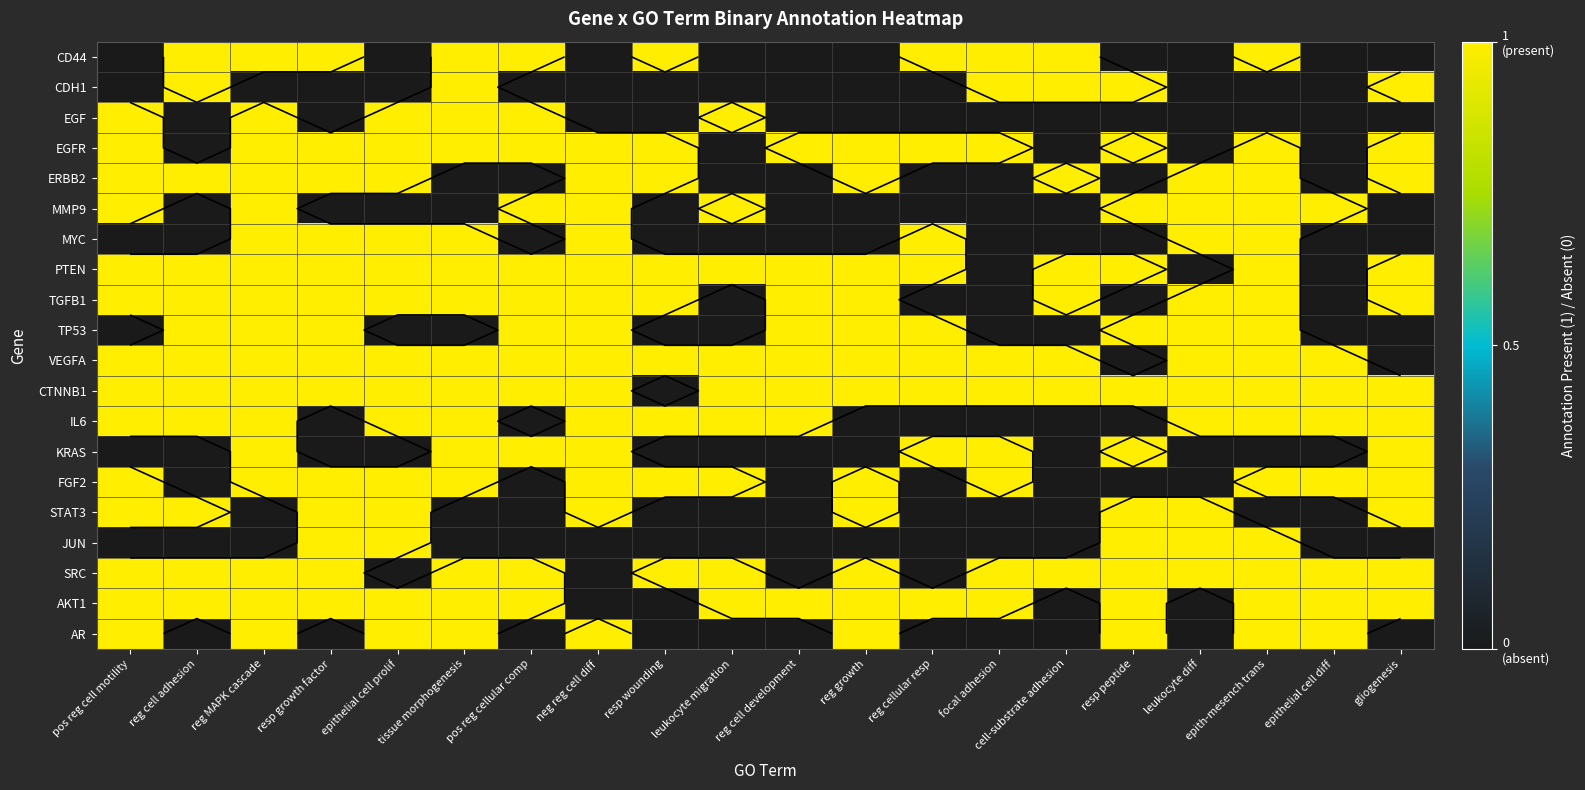

Between gliogenesis and resp wounding, which is larger?

resp wounding